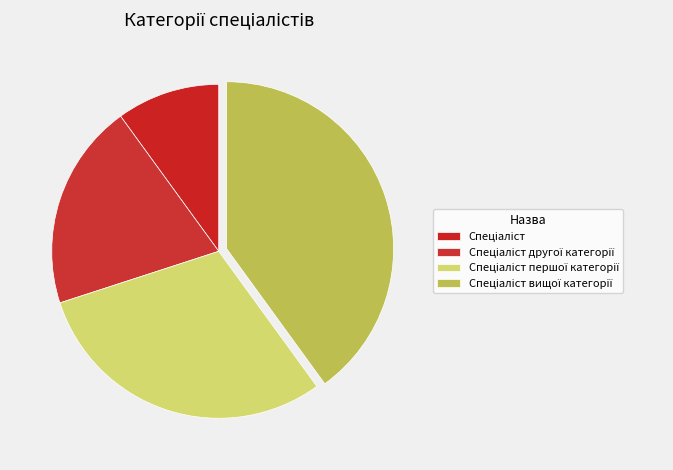

What is the ratio of the value at Спеціаліст першої категорії to the value at Спеціаліст другої категорії?

1.5